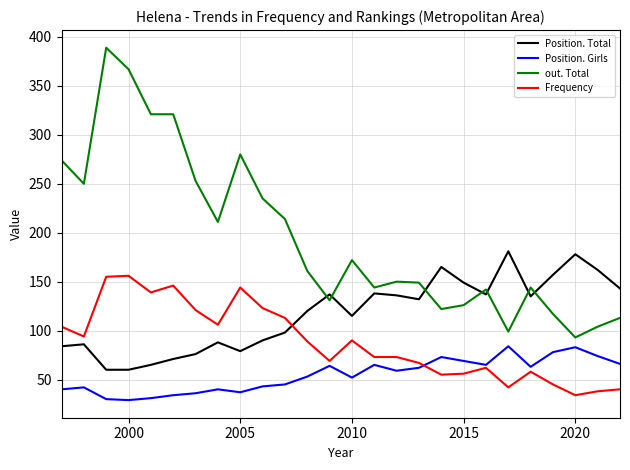

Which series has the largest total across all categories?

out. Total